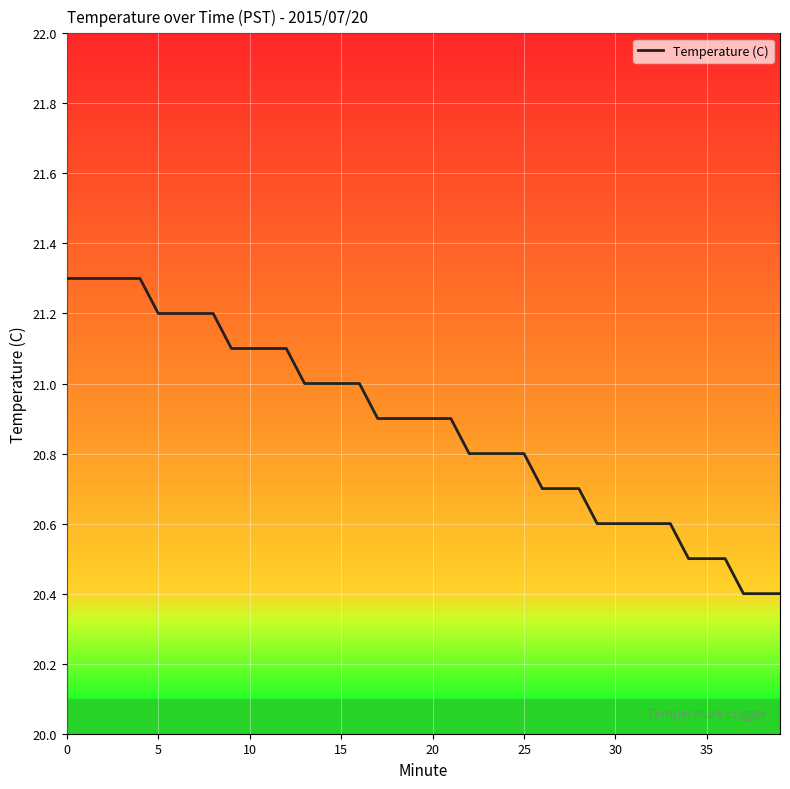

What is the difference between the maximum and minimum values?

0.9